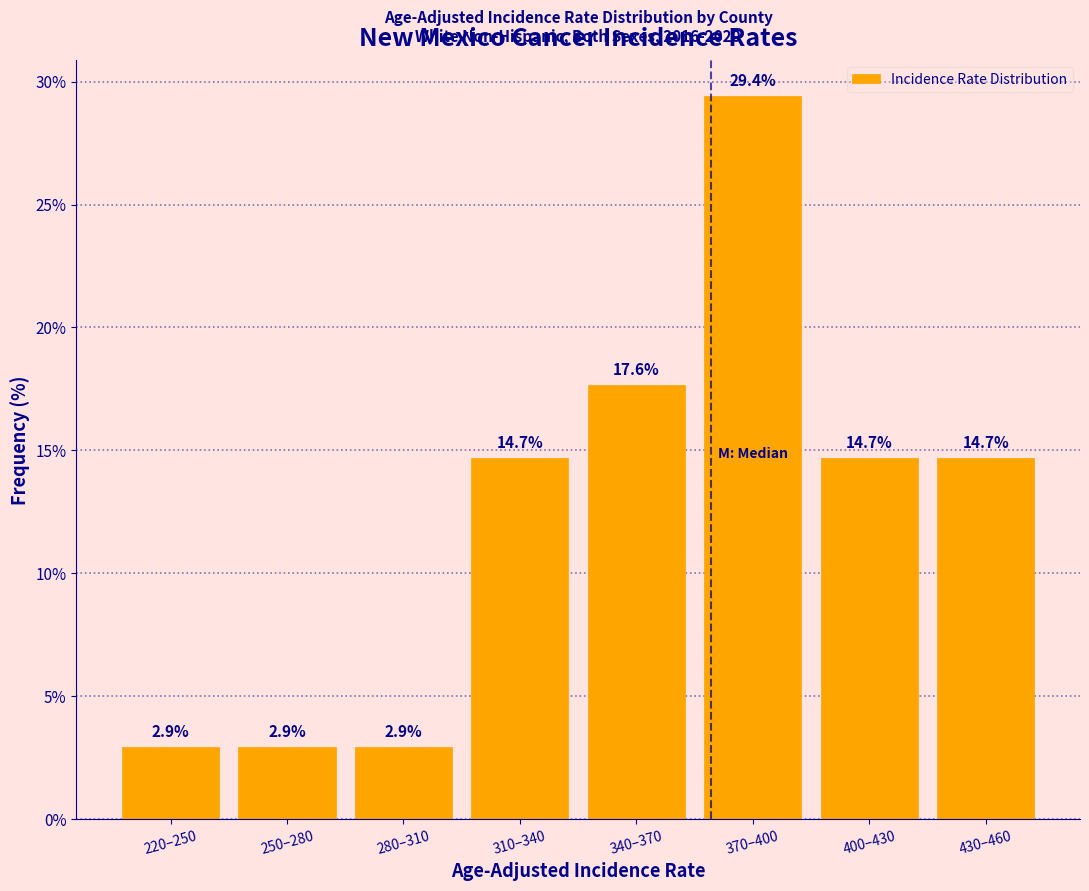

Reading right to left, what are all the values shown in this chart?

430–460=14.7	400–430=14.7	370–400=29.4	340–370=17.6	310–340=14.7	280–310=2.9	250–280=2.9	220–250=2.9